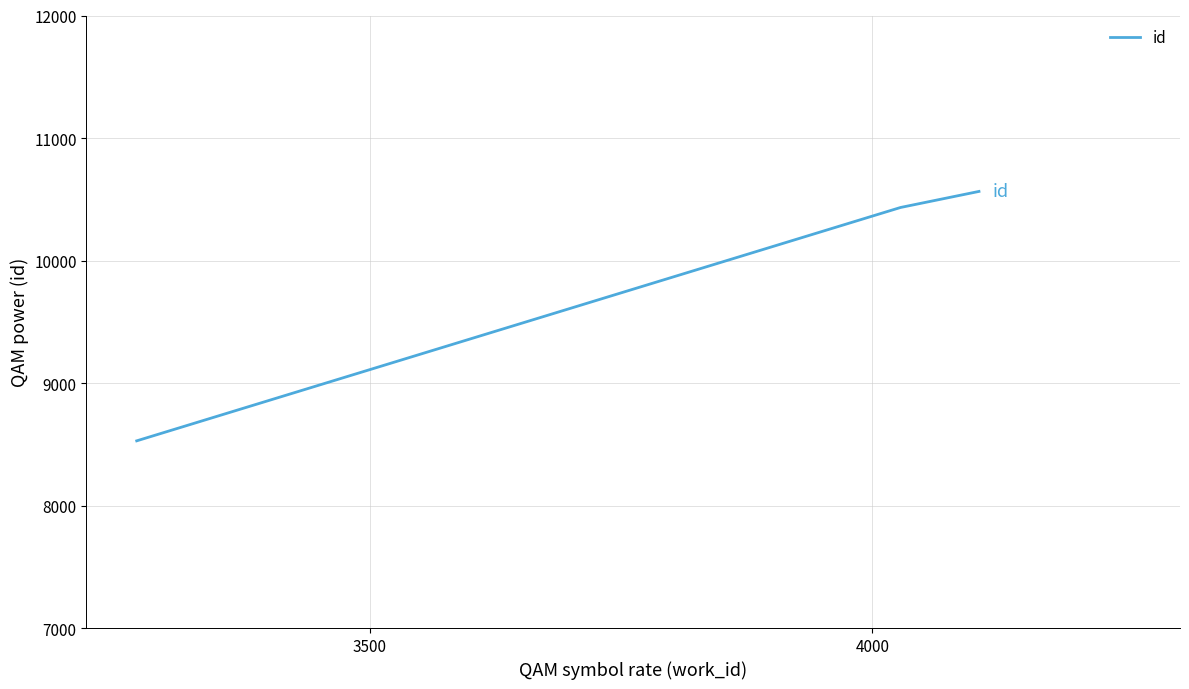

What is the smallest value displayed?

8528